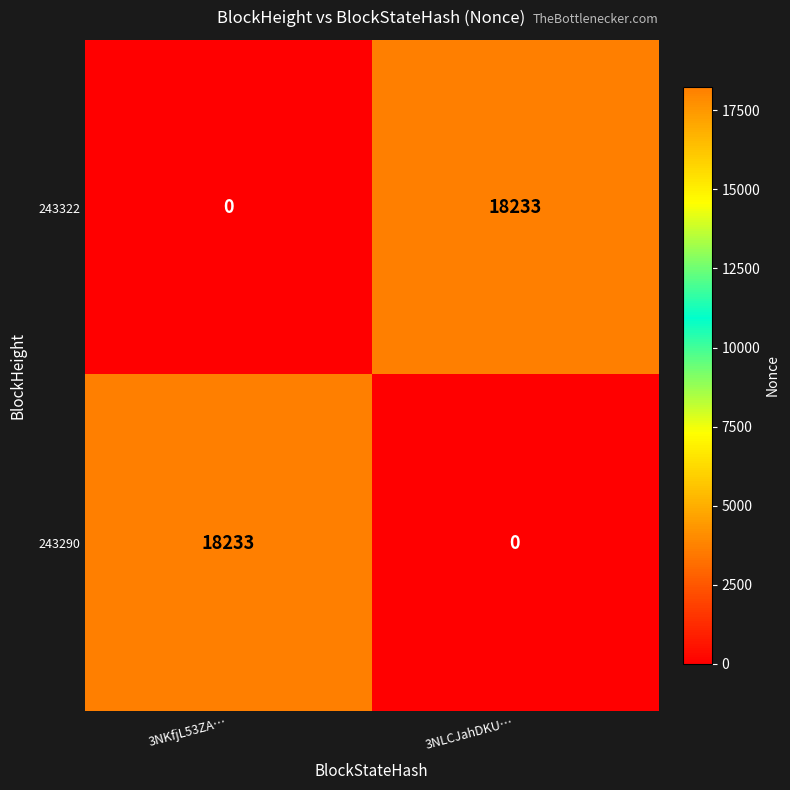

What is the difference between the maximum and minimum values in the 243322 series?

18233